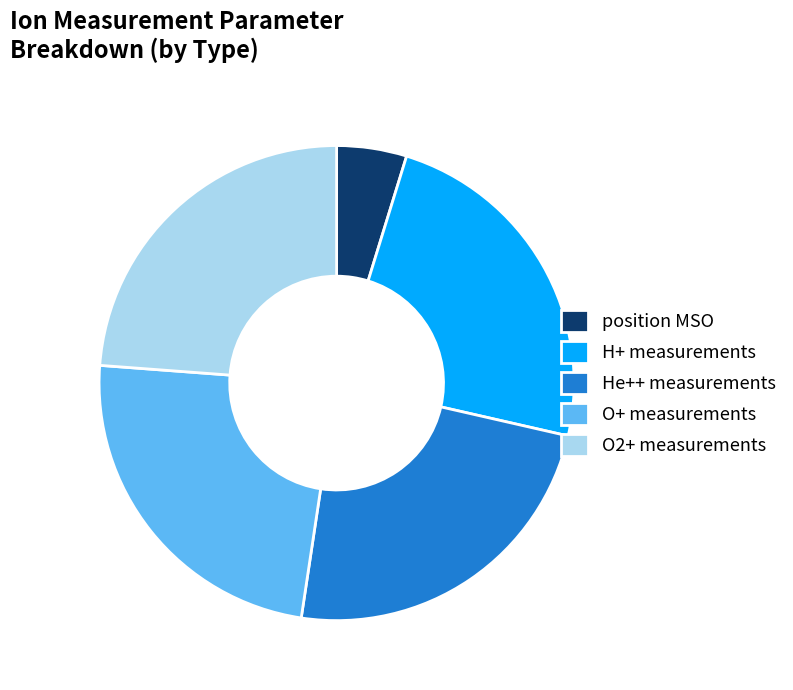

Is the sum of O2+ measurements and position MSO greater than half?

No